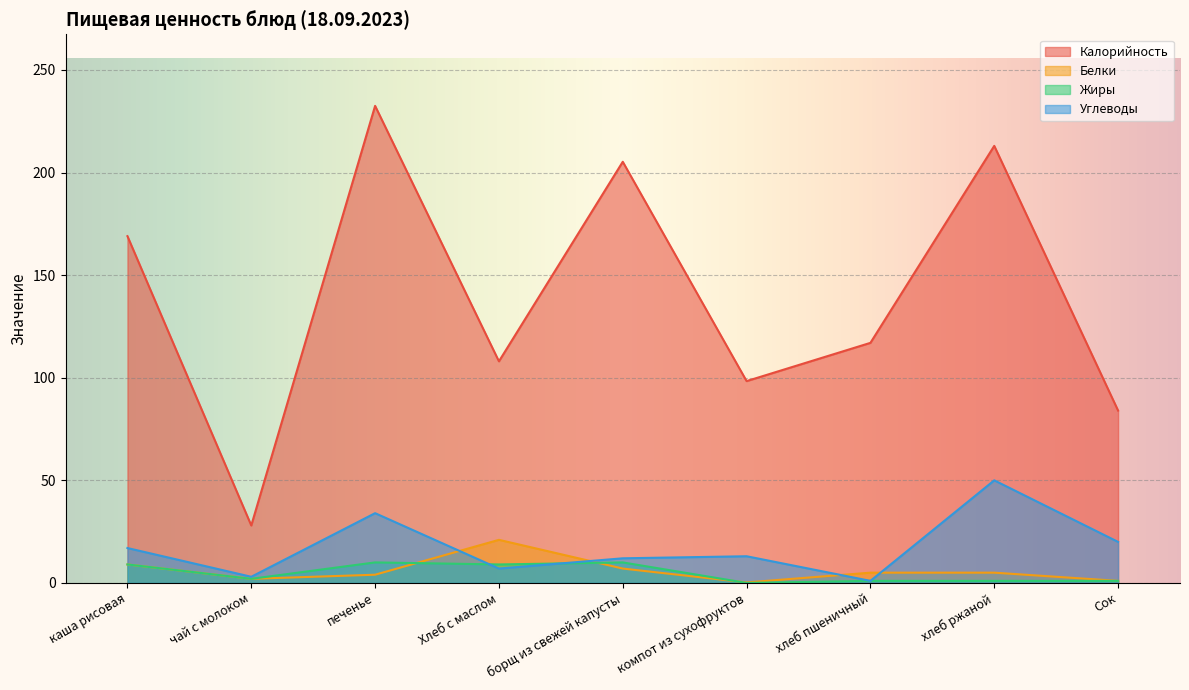

Rank the series at чай с молоком from highest to lowest value.

Калорийность, Углеводы, Белки, Жиры